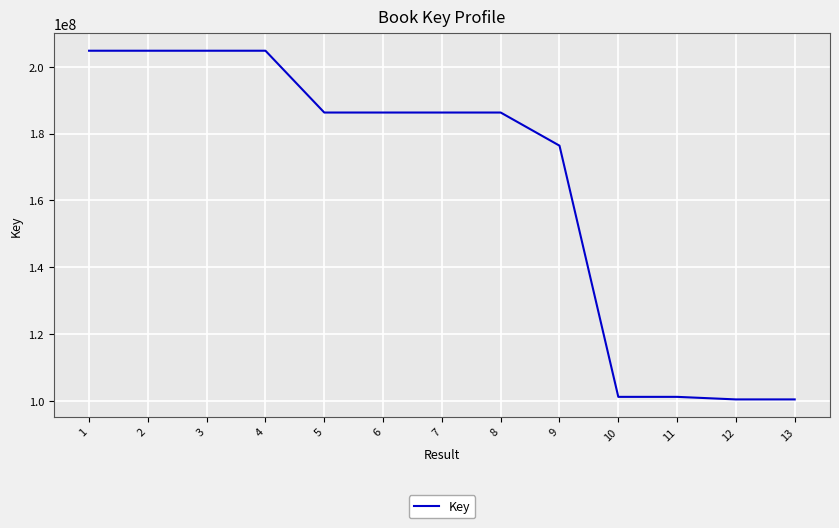

What is the difference between the maximum and minimum values?

104394725